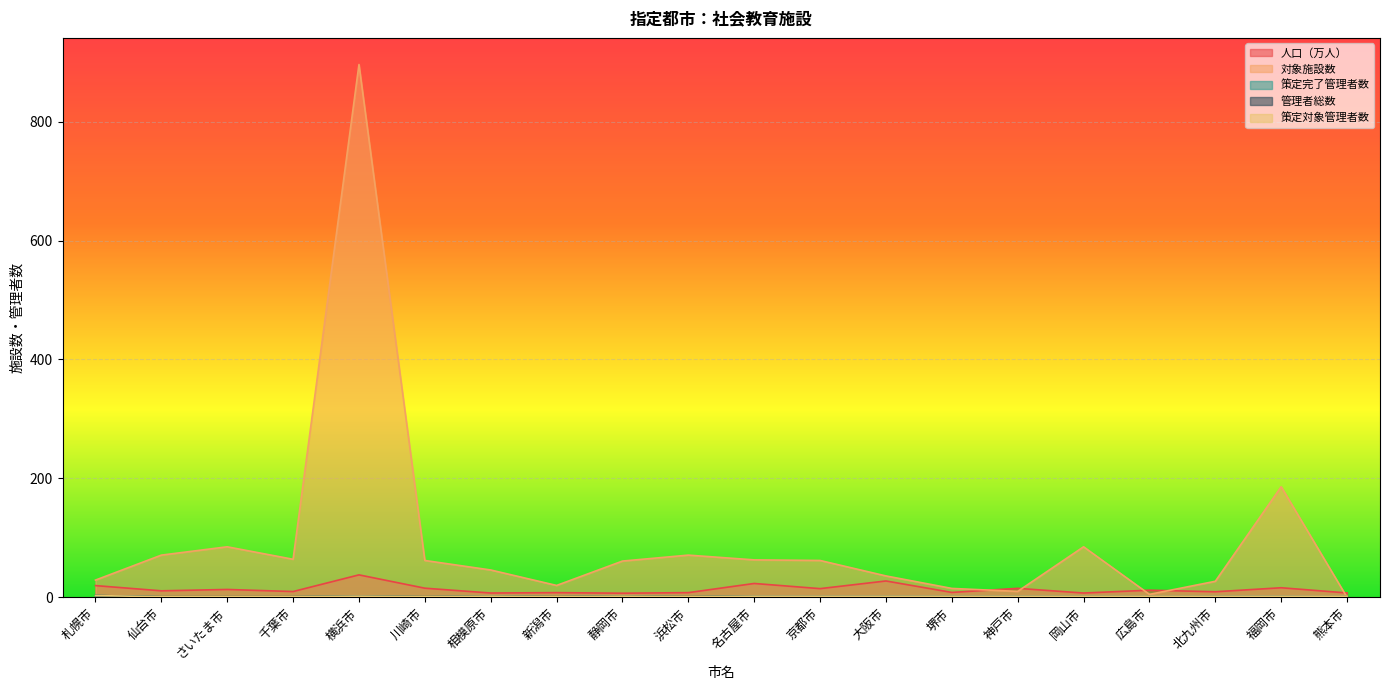

After their last crossing, which series has the higher values: 策定対象管理者数 or 対象施設数?

策定対象管理者数